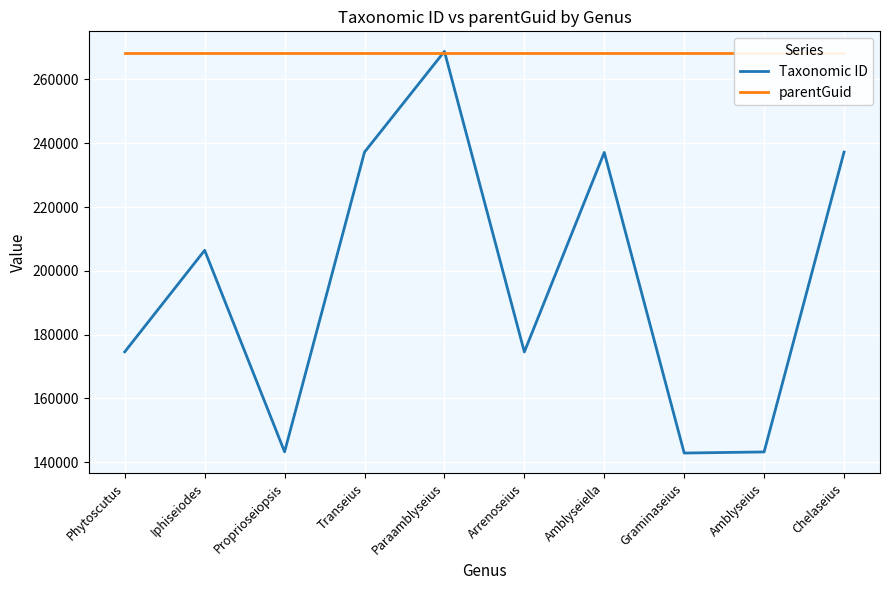

Which series has the largest total across all categories?

parentGuid